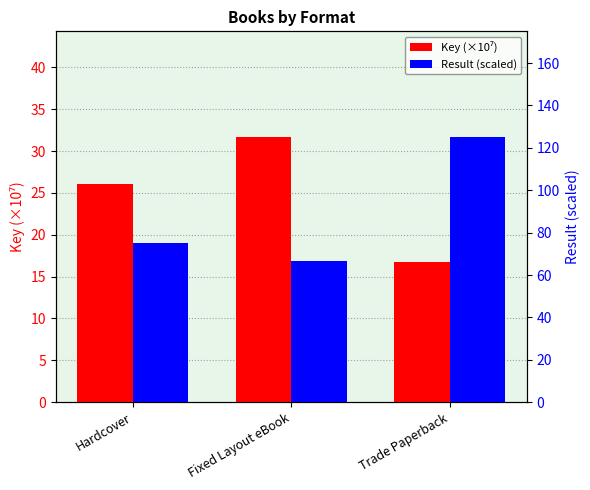

What is the total value across all series at Hardcover?

101.1